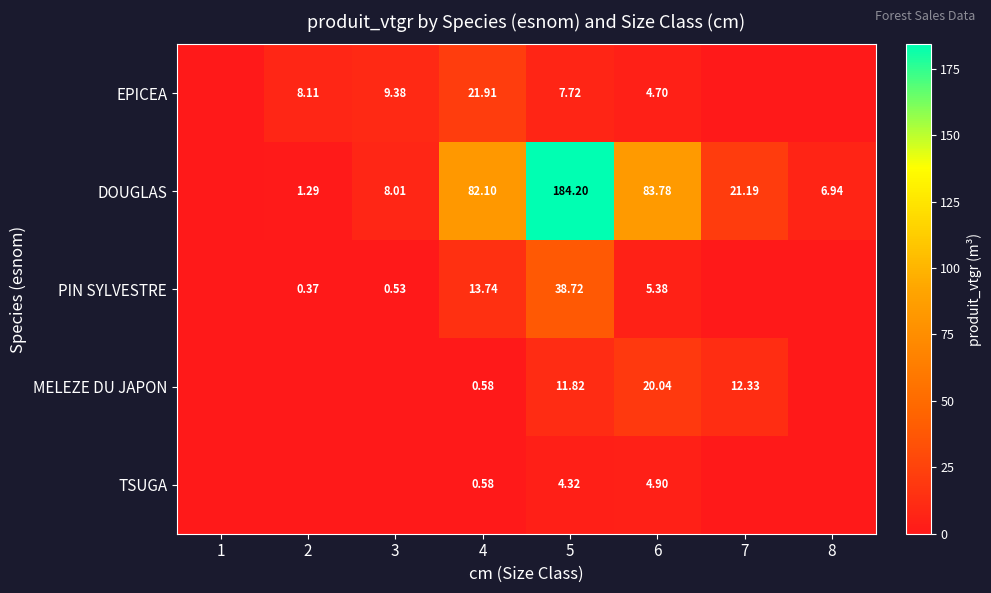

At 6, list the series in order from largest to smallest.

DOUGLAS, MELEZE DU JAPON, PIN SYLVESTRE, TSUGA, EPICEA